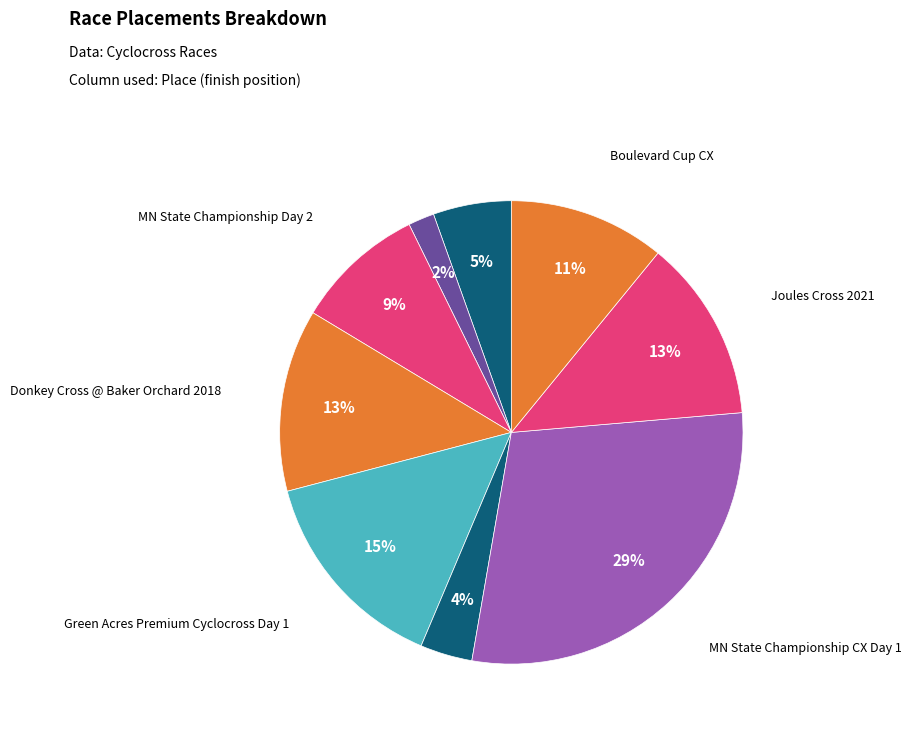

Count the number of slices in the pie.

9